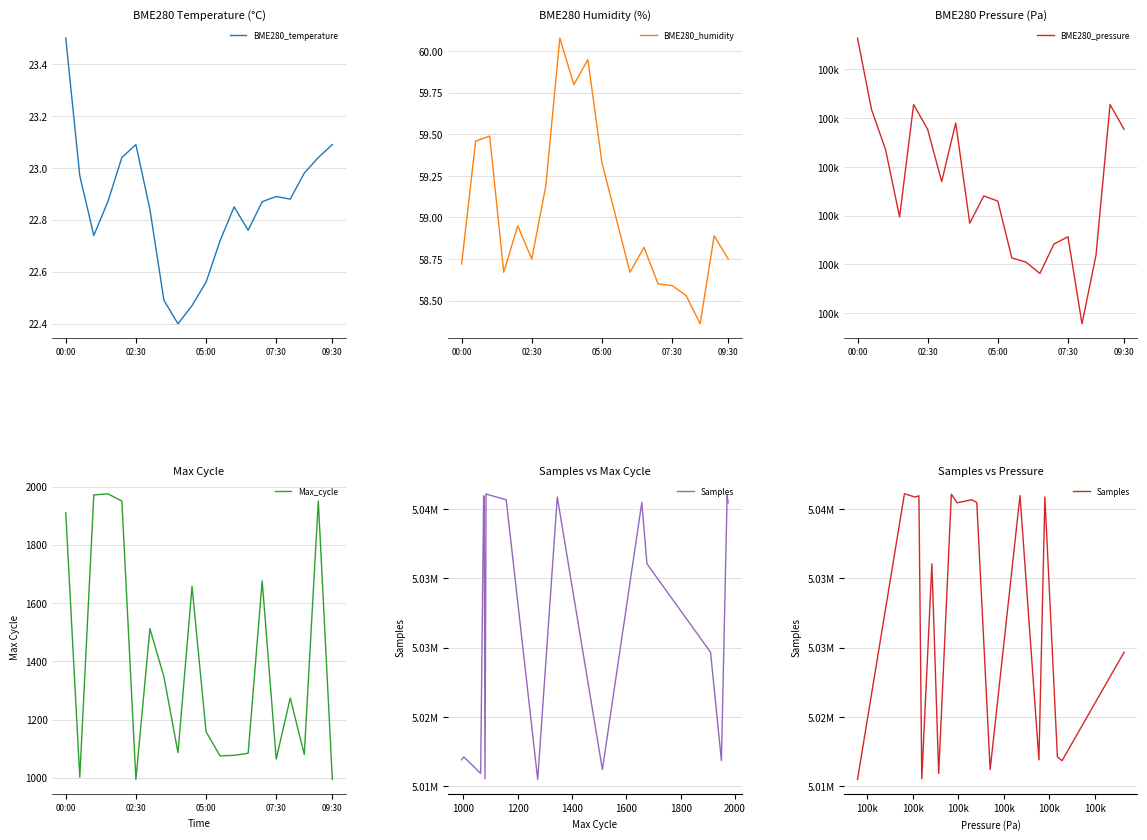

How many values in the BME280_pressure series exceed 100264?

10